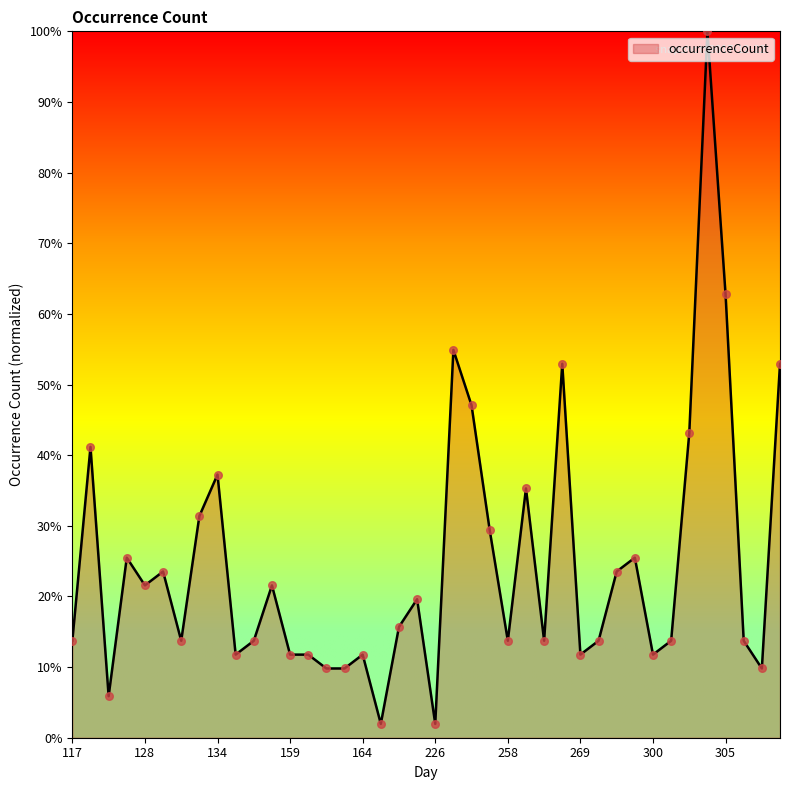

What is the greatest value displayed?

100.0